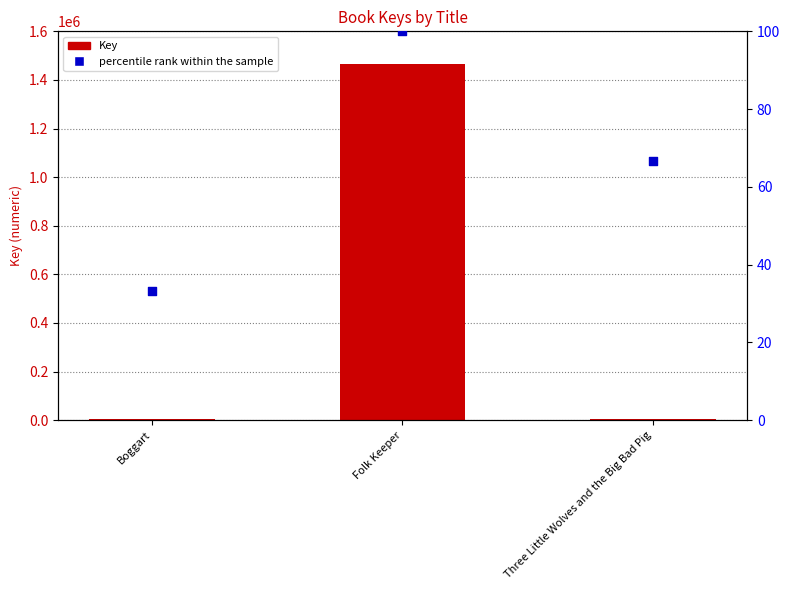

Which series reaches the minimum Y coordinate?

percentile rank within the sample